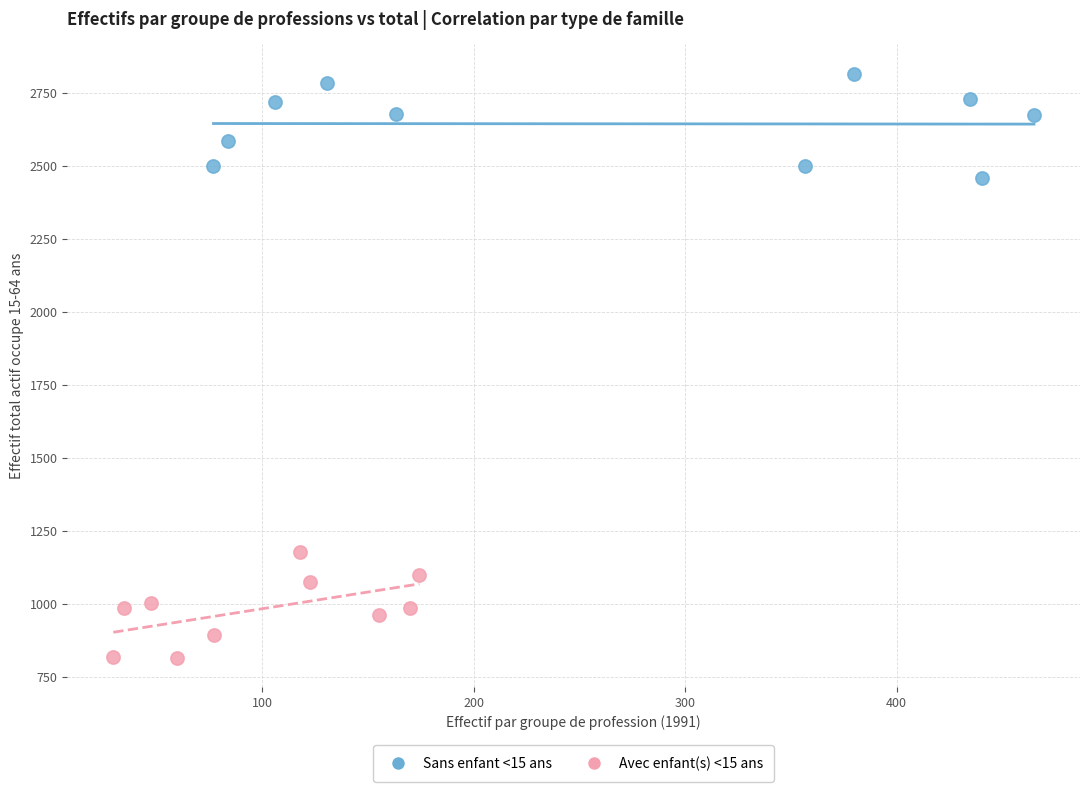

Which series contains the lowest Y value?

Avec enfant(s) <15 ans